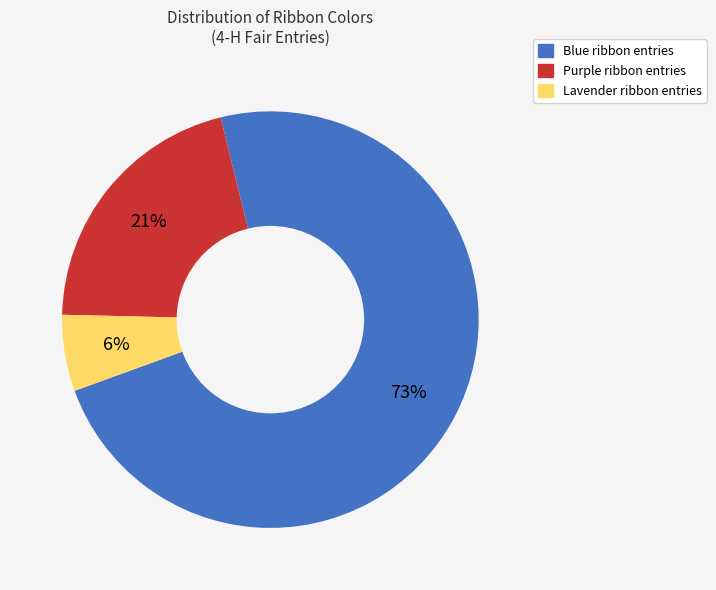

To the nearest percent, what is the average slice percentage?

33%